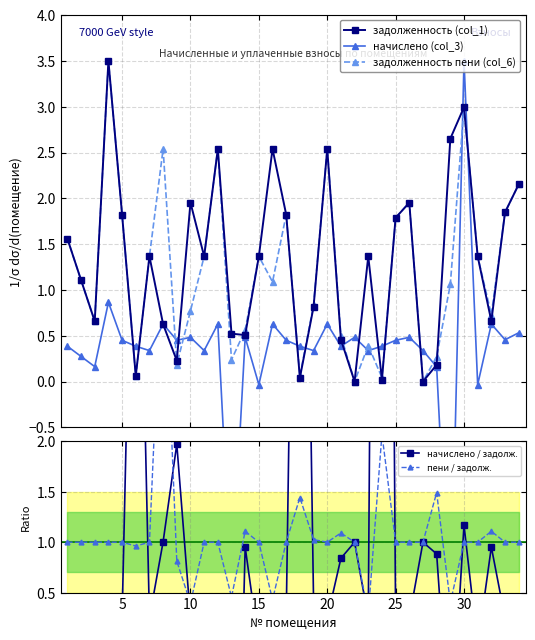

In задолженность (col_1), how many points are lower than both neighbors (excluding endpoints)?

10